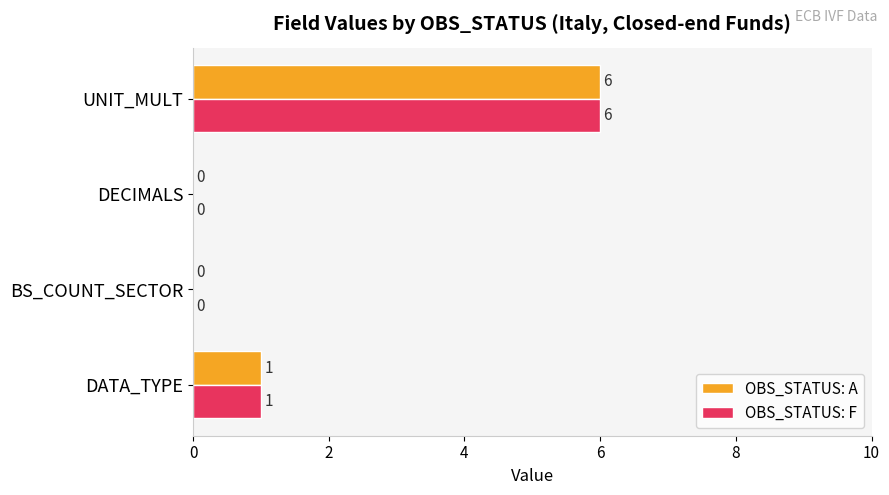

How many values in OBS_STATUS: A are above zero?

2